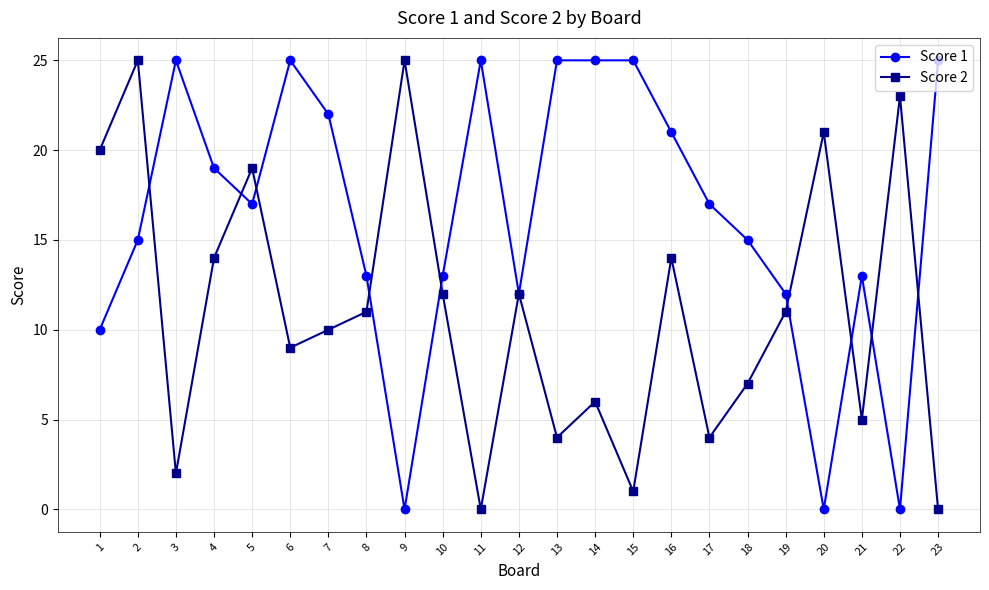

At which category does Score 2 reach its first local valley?

3